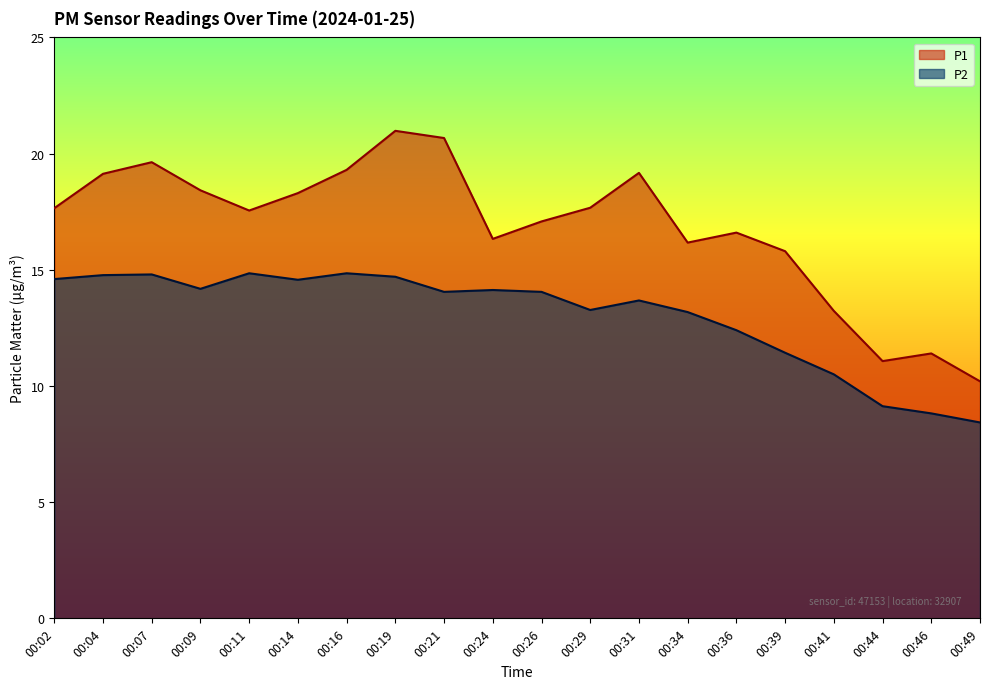

What is the average value of the P1 series?

16.8